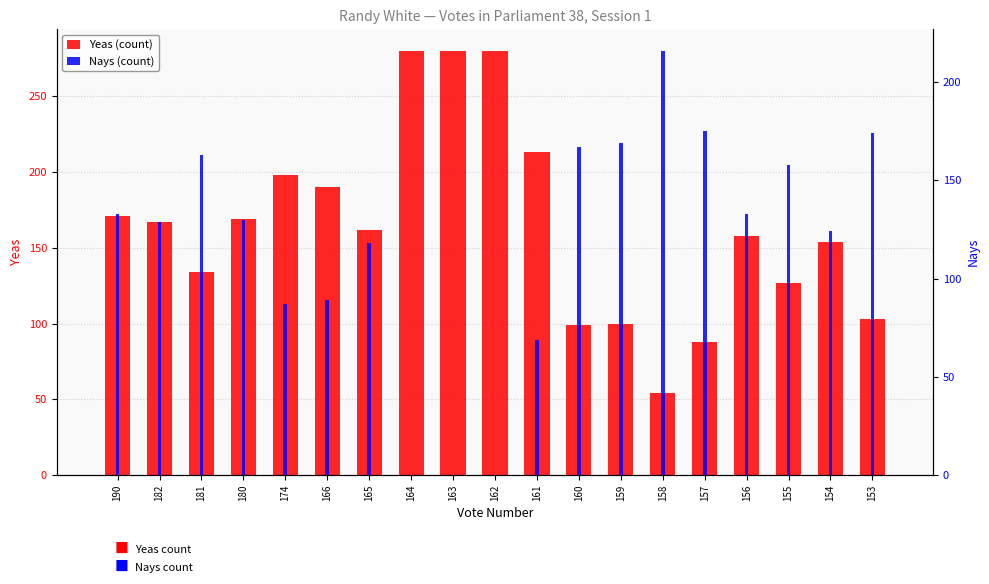

Reading left to right, what are all the values shown in this chart?

Yeas: 190=171	182=167	181=134	180=169	174=198	166=190	165=162	164=280	163=280	162=280	161=213	160=99	159=100	158=54	157=88	156=158	155=127	154=154	153=103
Nays: 190=133	182=129	181=163	180=130	174=87	166=89	165=118	164=0	163=0	162=0	161=69	160=167	159=169	158=216	157=175	156=133	155=158	154=124	153=174